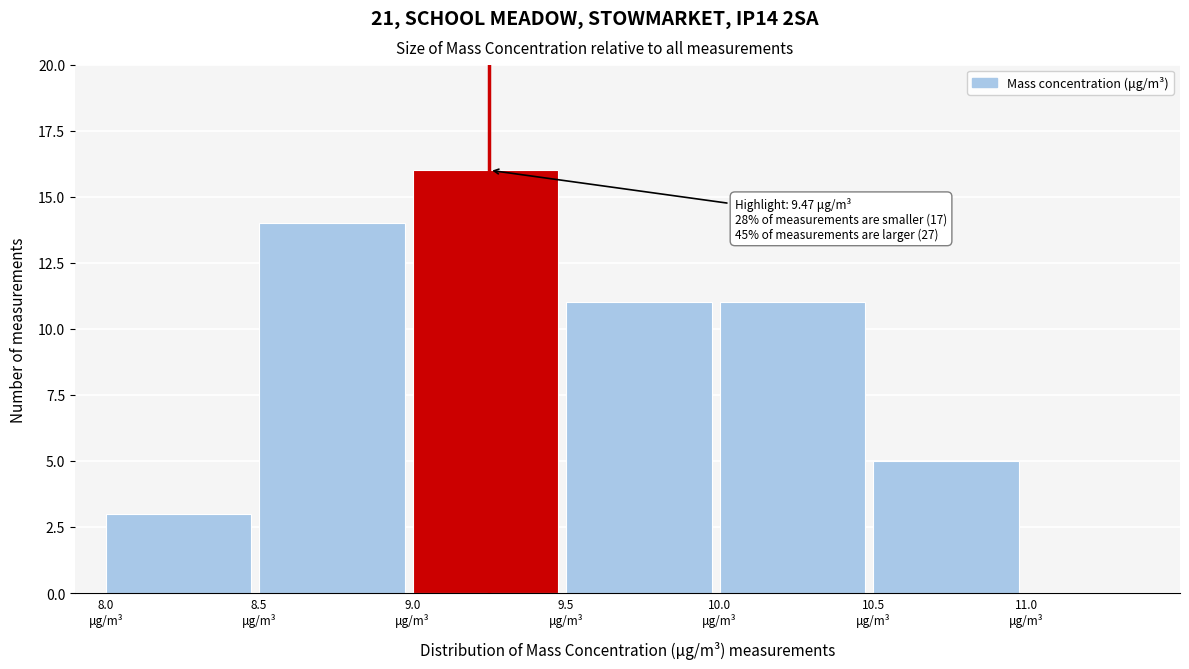

Over which range of the x-axis is the bar tallest?

9.0 to 9.5